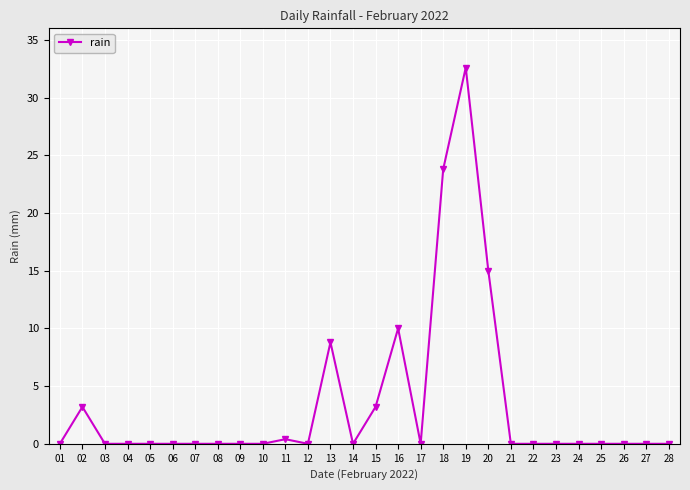

Reading left to right, extract all data points from this chart.

01=0.0	02=3.2	03=0.0	04=0.0	05=0.0	06=0.0	07=0.0	08=0.0	09=0.0	10=0.0	11=0.4	12=0.0	13=8.8	14=0.0	15=3.2	16=10.0	17=0.0	18=23.8	19=32.6	20=15.0	21=0.0	22=0.0	23=0.0	24=0.0	25=0.0	26=0.0	27=0.0	28=0.0